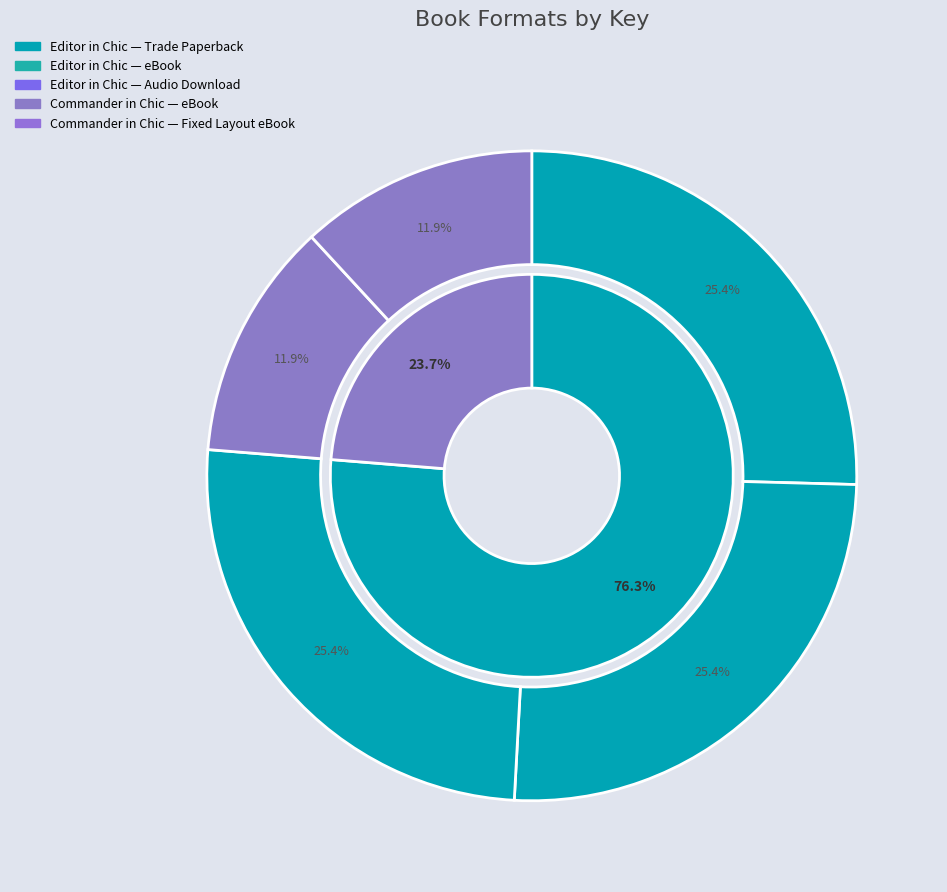

Between Editor in Chic (eBook) and Editor in Chic (Audio Download), which is larger?

Editor in Chic (eBook)